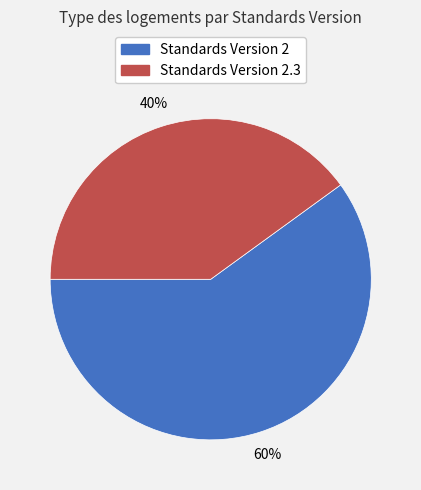

To the nearest percent, what is the average slice percentage?

50%